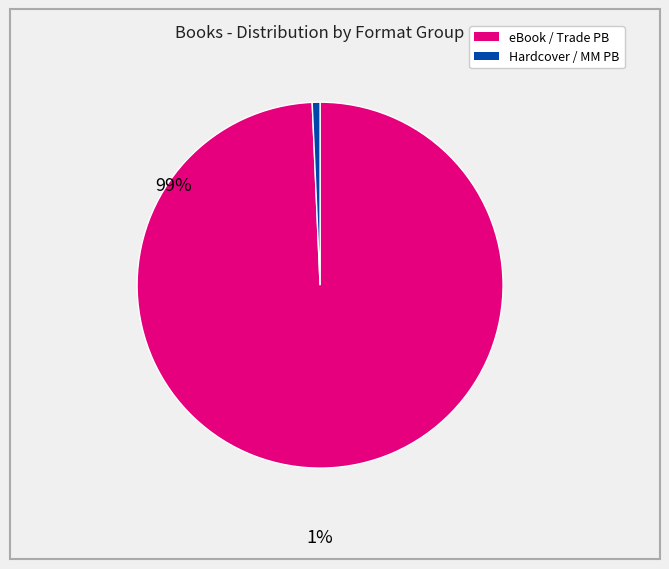

Is there a majority slice in this chart?

Yes